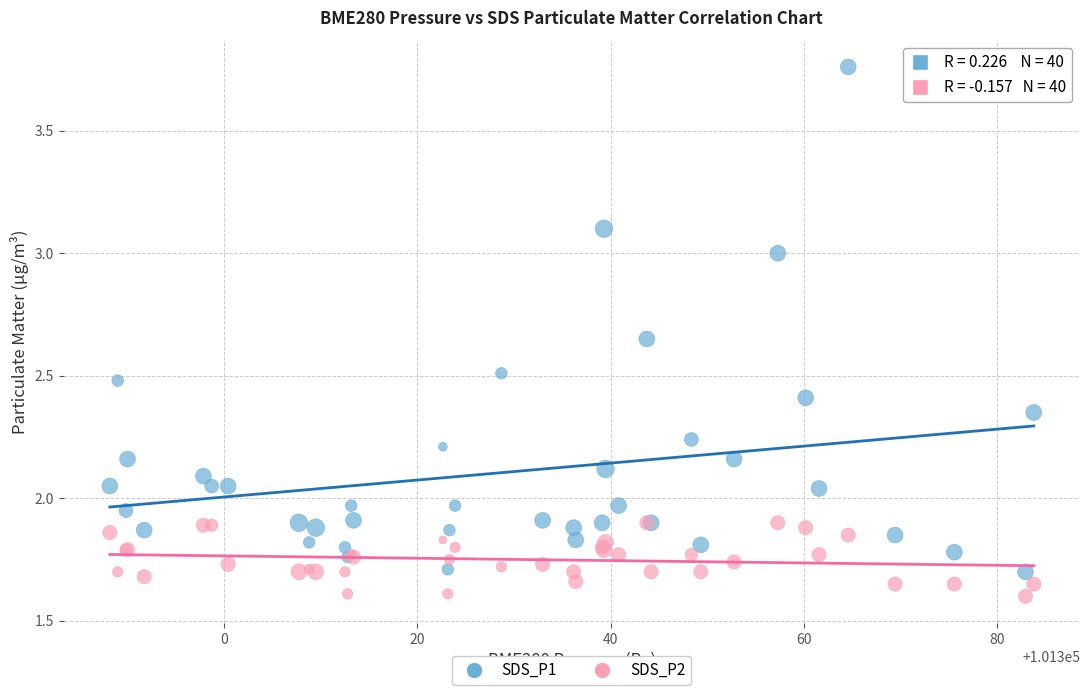

What is the X range (max minus min) for the scatter plot?

95.6